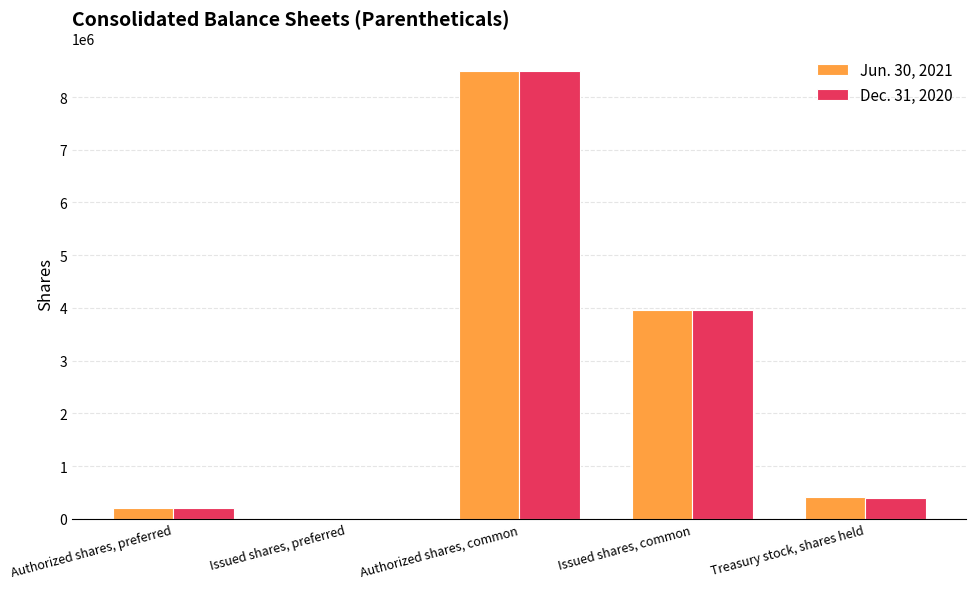

True or false: Dec. 31, 2020 has a value of 200000 at Authorized shares, preferred.

True